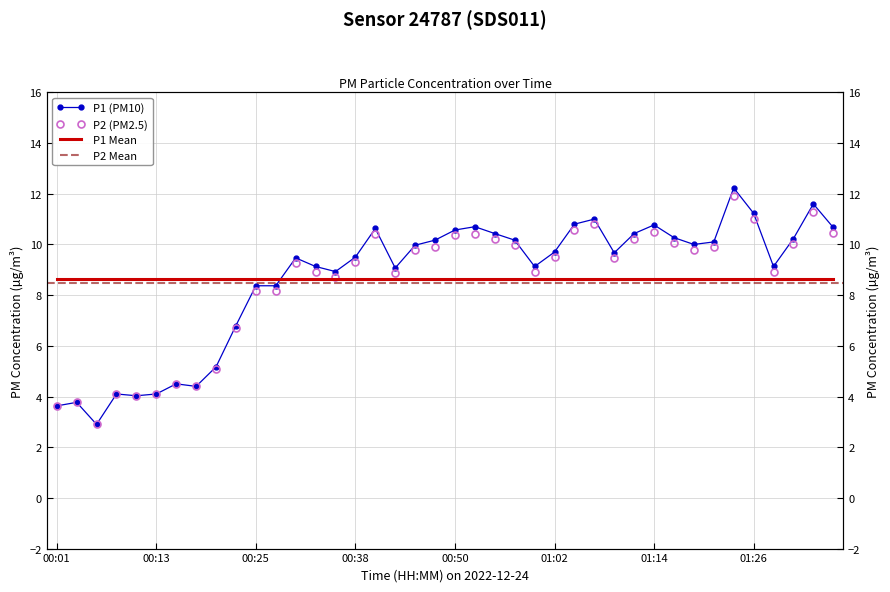

What position from the left is 01:04?

27